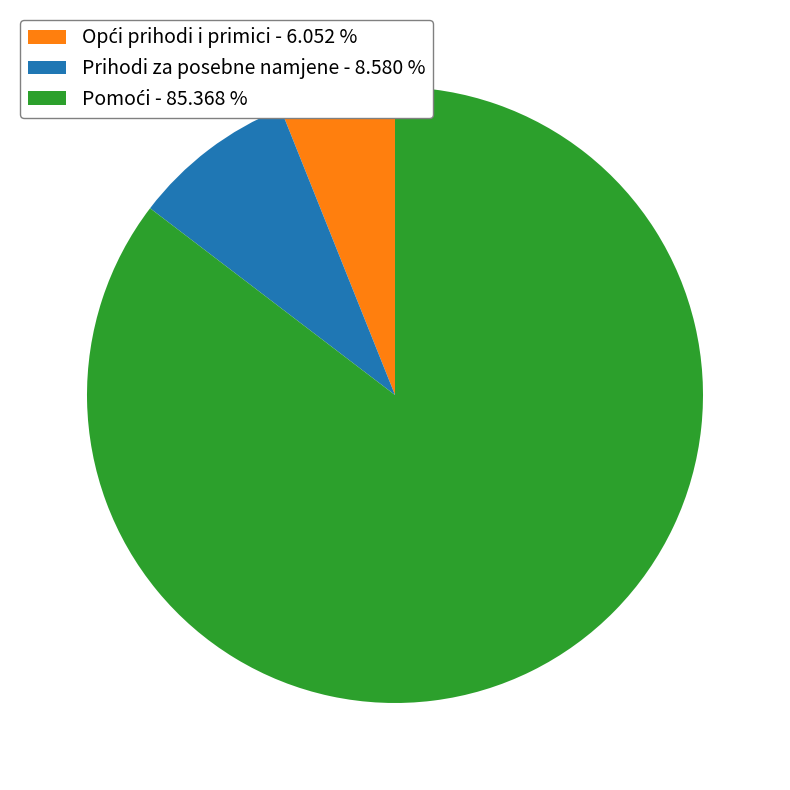

Is there a majority slice in this chart?

Yes